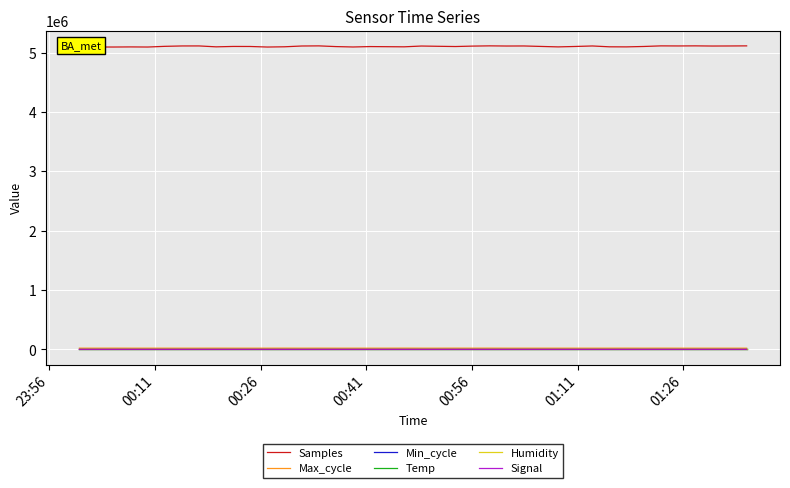

Which series has the largest total across all categories?

Samples